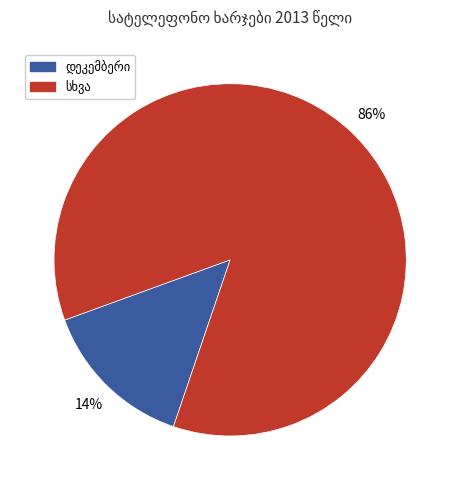

Is there a majority slice in this chart?

Yes